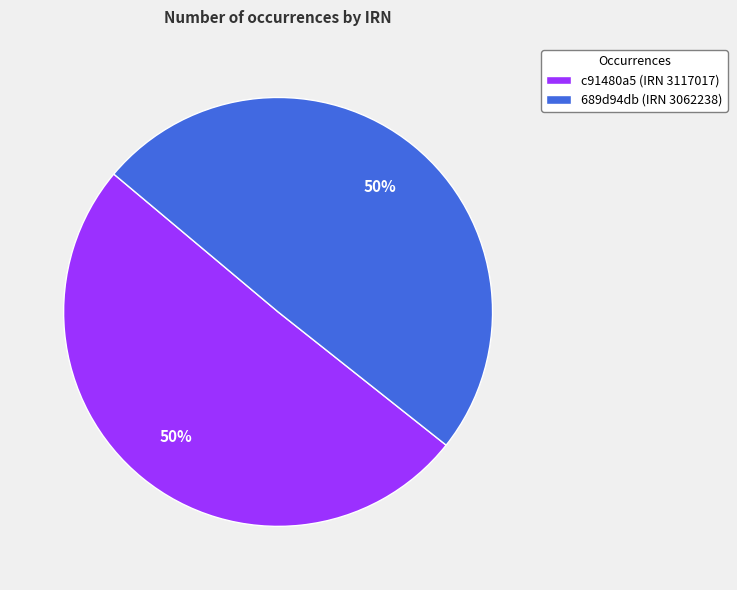

To the nearest percent, what portion does 689d94db (IRN 3062238) represent?

50%